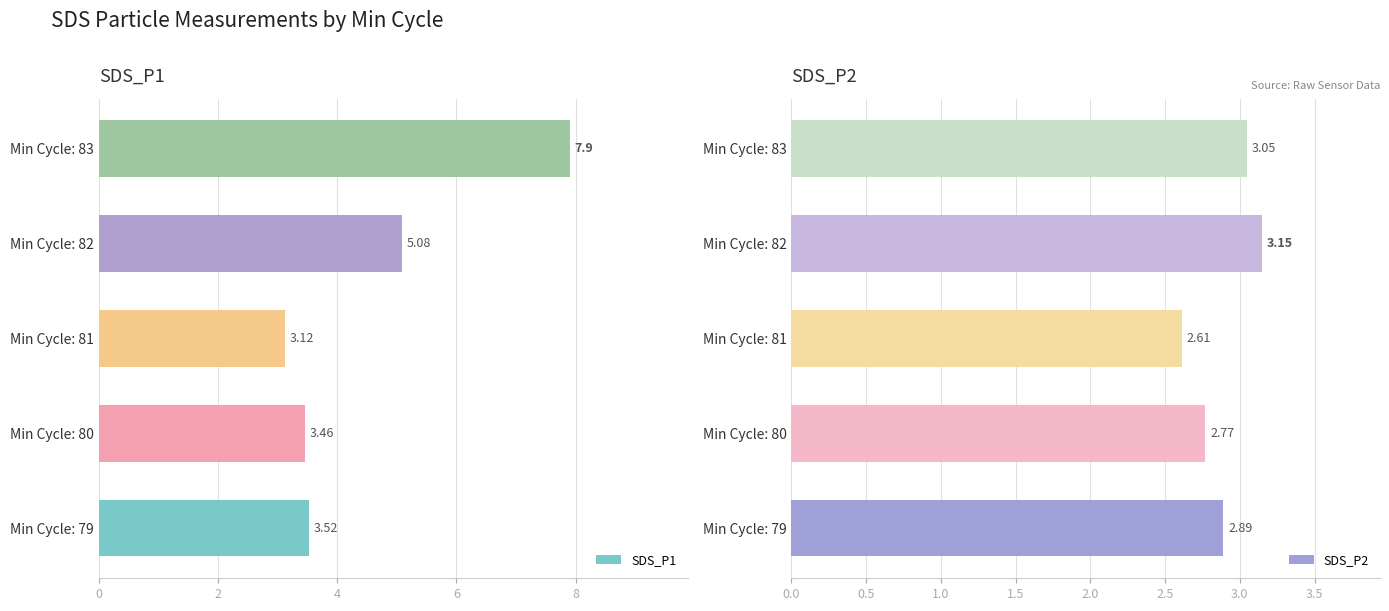

Rank the series by their average value, from lowest to highest.

SDS_P2, SDS_P1